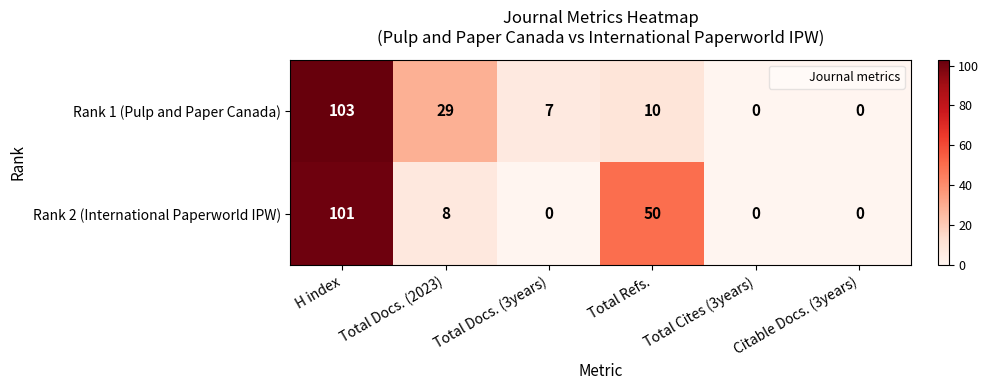

True or false: Rank 1 (Pulp and Paper Canada) has a value of 6 at Total Refs..

False